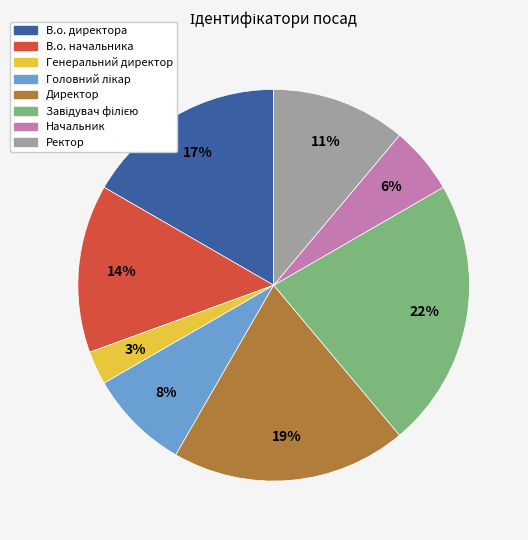

To the nearest percent, what portion does Директор represent?

19%